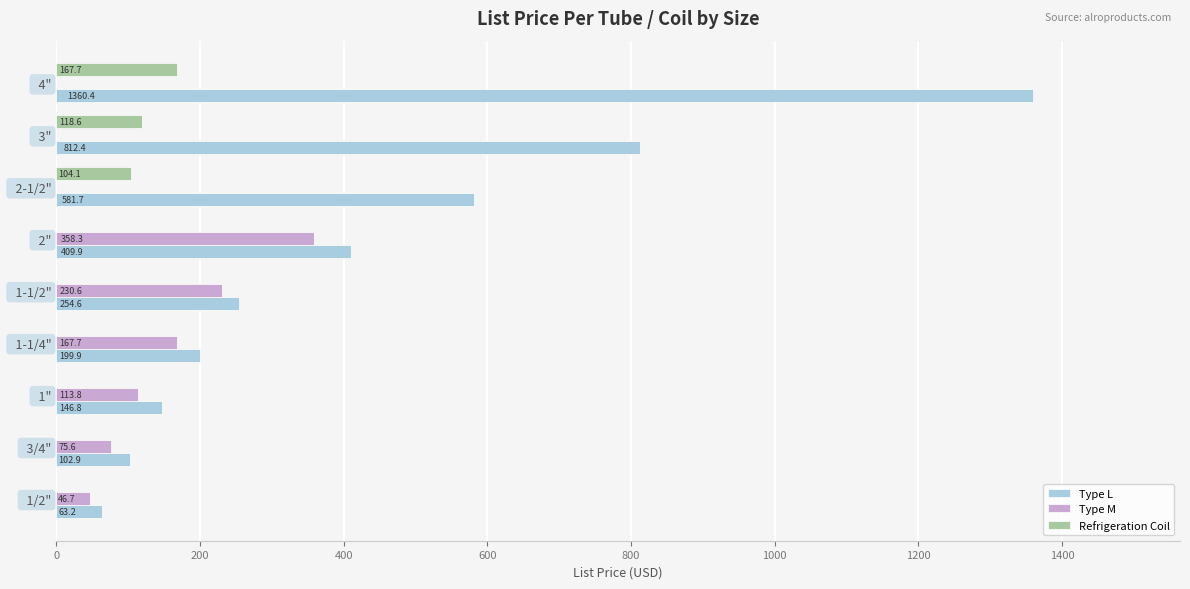

Where is Type M nearest to the value 179?

  1-1/4"